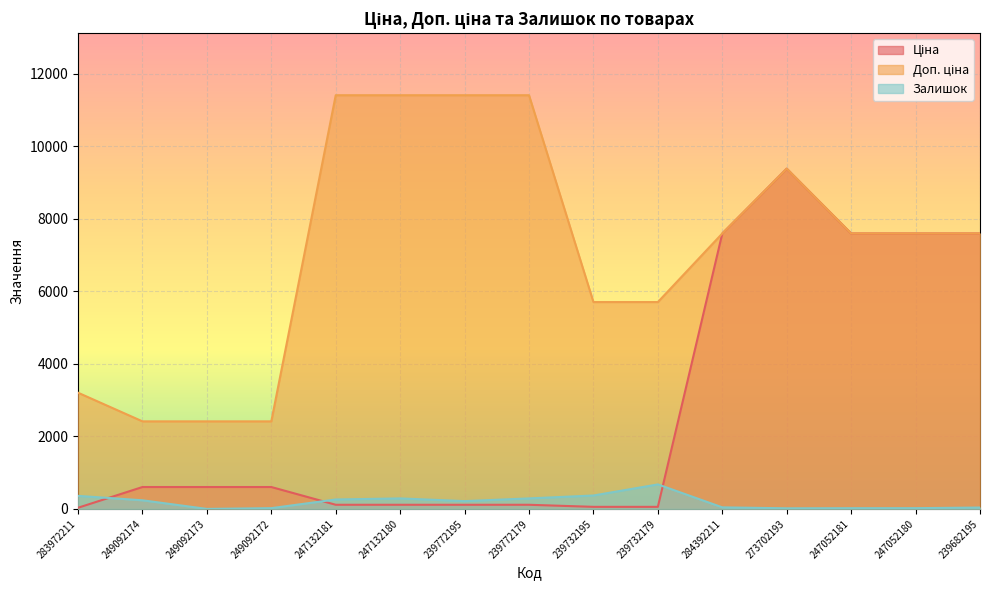

Reading right to left, list all the values displayed in this chart.

Ціна: 7596.5	7596.5	7596.5	9384.0	7596.5	57.0	57.0	114.1	114.1	114.1	114.1	603.7	603.7	603.7	32.0
Доп. ціна: 7596.5	7596.5	7596.5	9384.0	7596.5	5705.0	5705.0	11410.0	11410.0	11410.0	11410.0	2414.8	2414.8	2414.8	3205.0
Залишок: 38.0	21.0	20.0	17.0	43.0	676.0	370.0	290.0	215.0	290.0	260.0	21.0	0.0	238.0	360.0